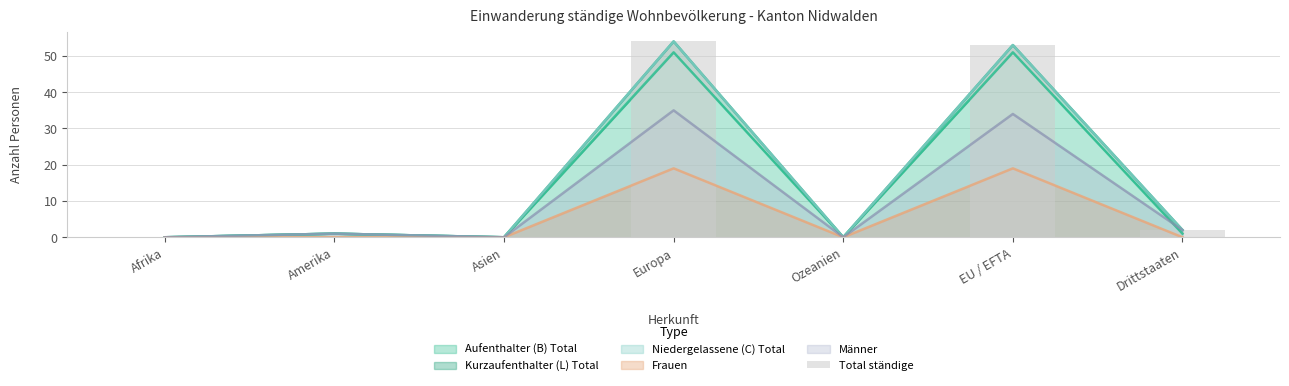

Count the number of categories in the chart.

7